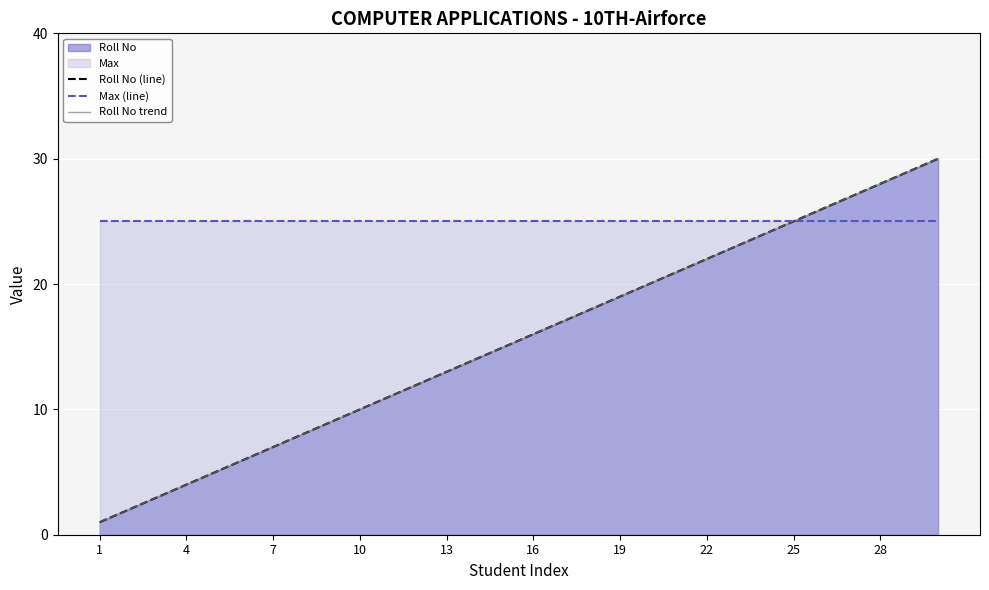

At how many categories does at least one series exceed 8?

30